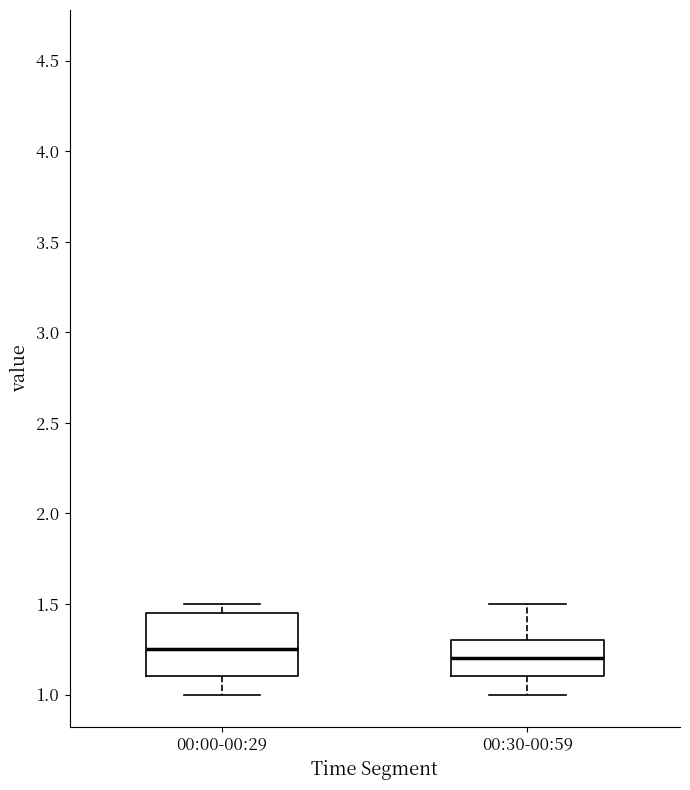

Which box's median line is the highest?

00:00-00:29